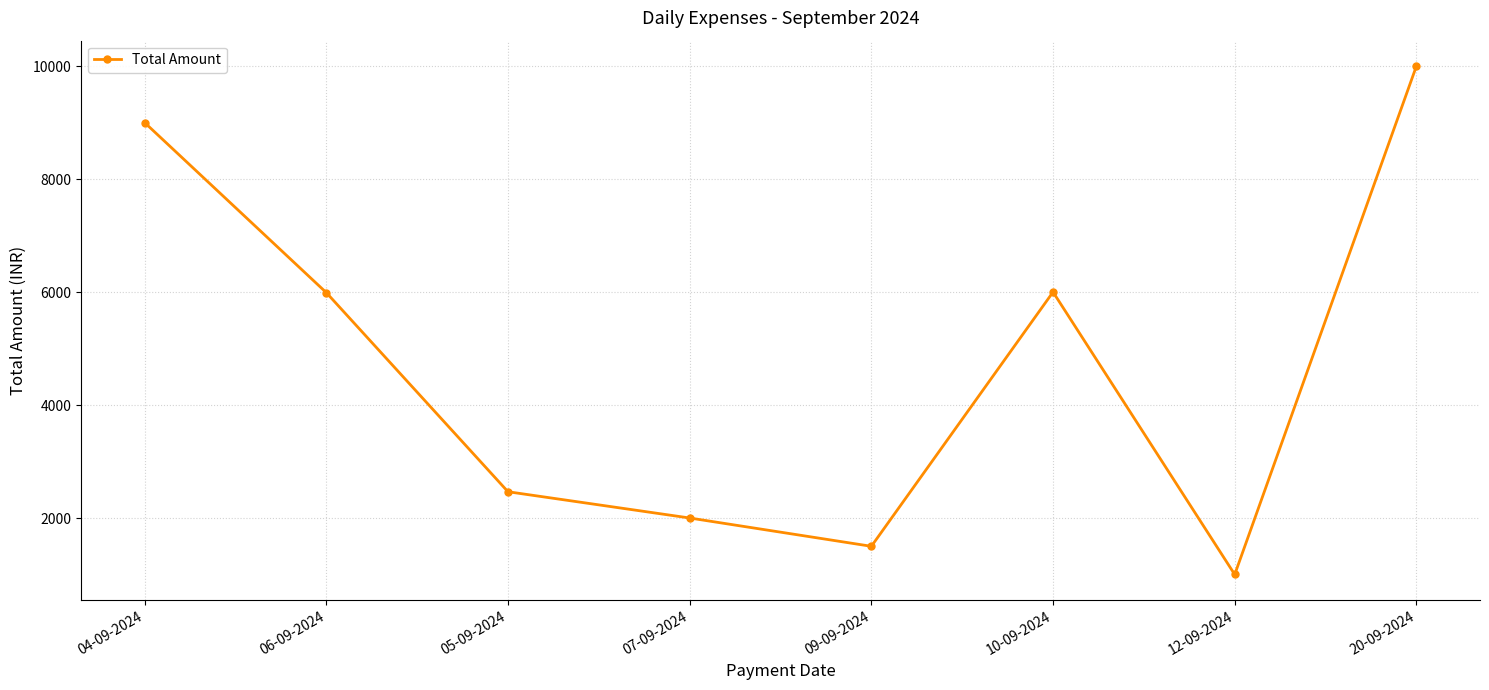

What is the greatest value displayed?

10000